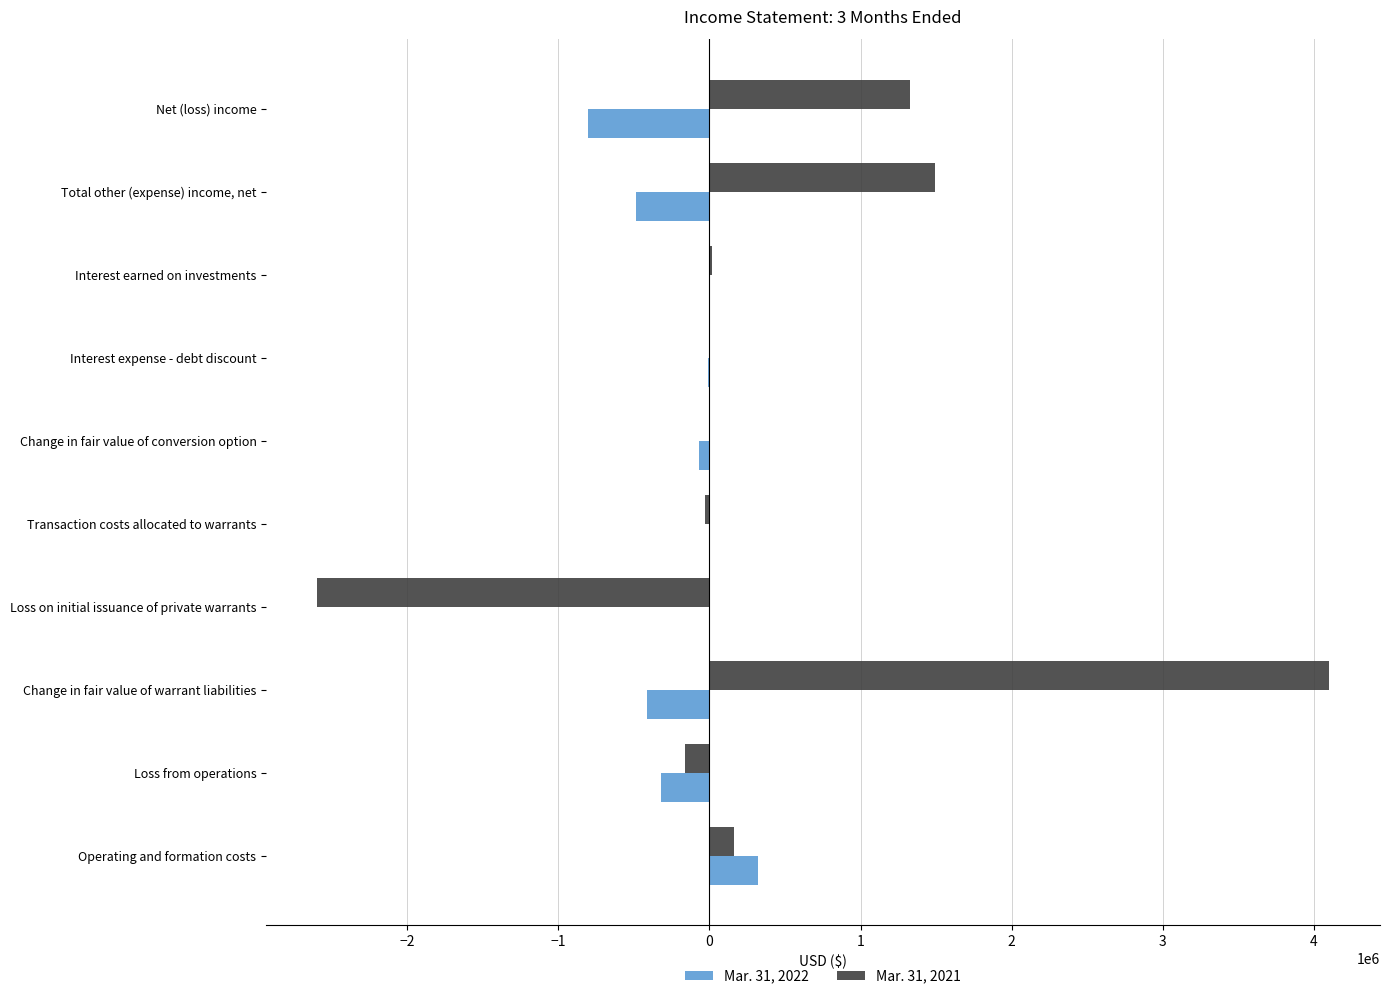

What is the total value across all series at Change in fair value of warrant liabilities?

3693600